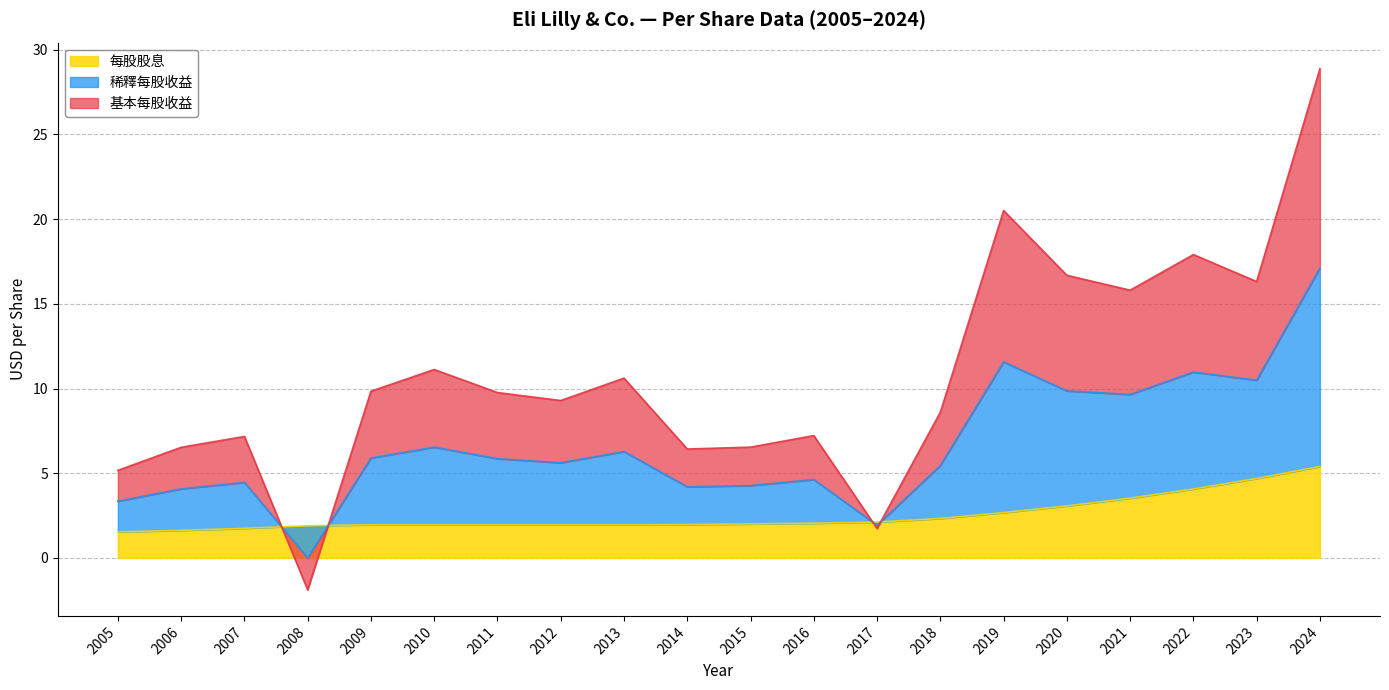

What is the difference between the 稀釋每股收益 values at 2015 and 2019?

7.3